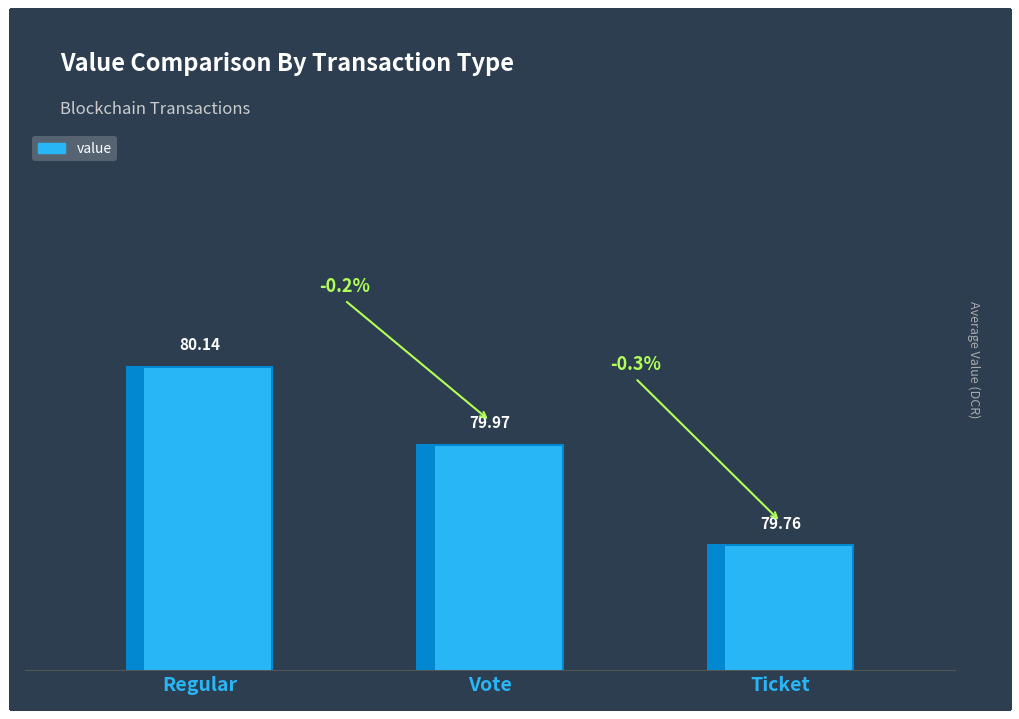

At which category does the chart reach its peak across all series?

Regular